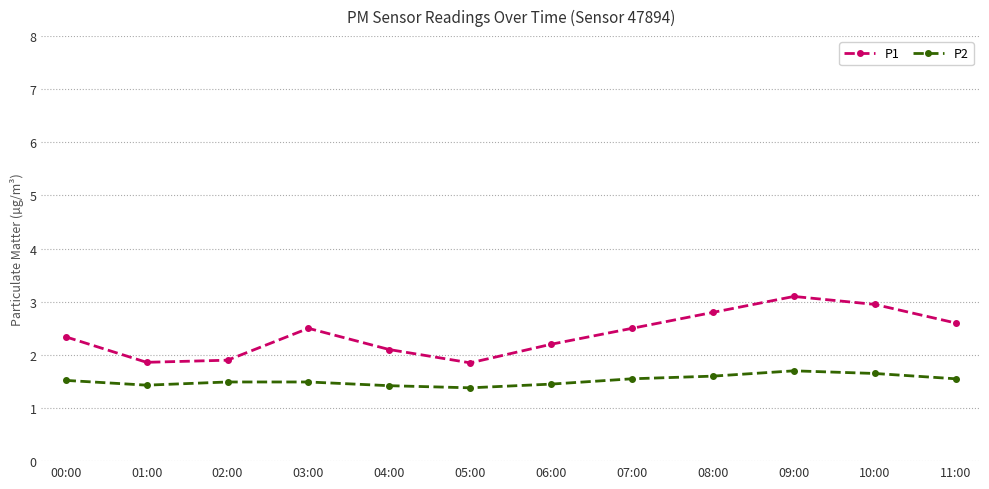

List the series in order of their peak value, highest first.

P1, P2